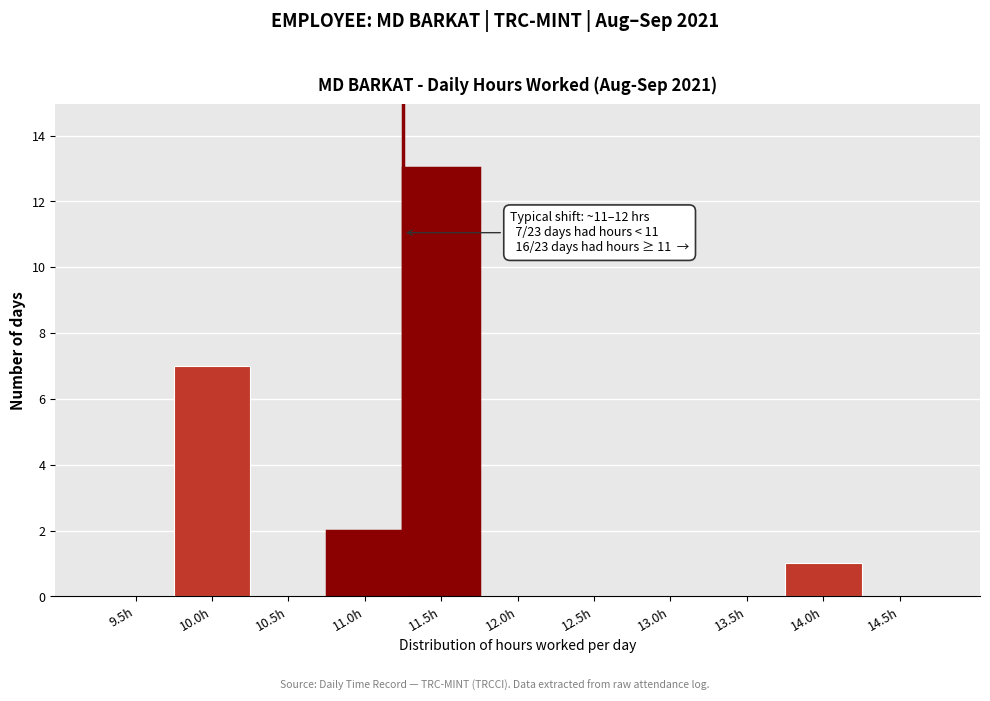

Reading left to right, what are all the values shown in this chart?

9.5h=0	10.0h=7	10.5h=0	11.0h=2	11.5h=13	12.0h=0	12.5h=0	13.0h=0	13.5h=0	14.0h=1	14.5h=0